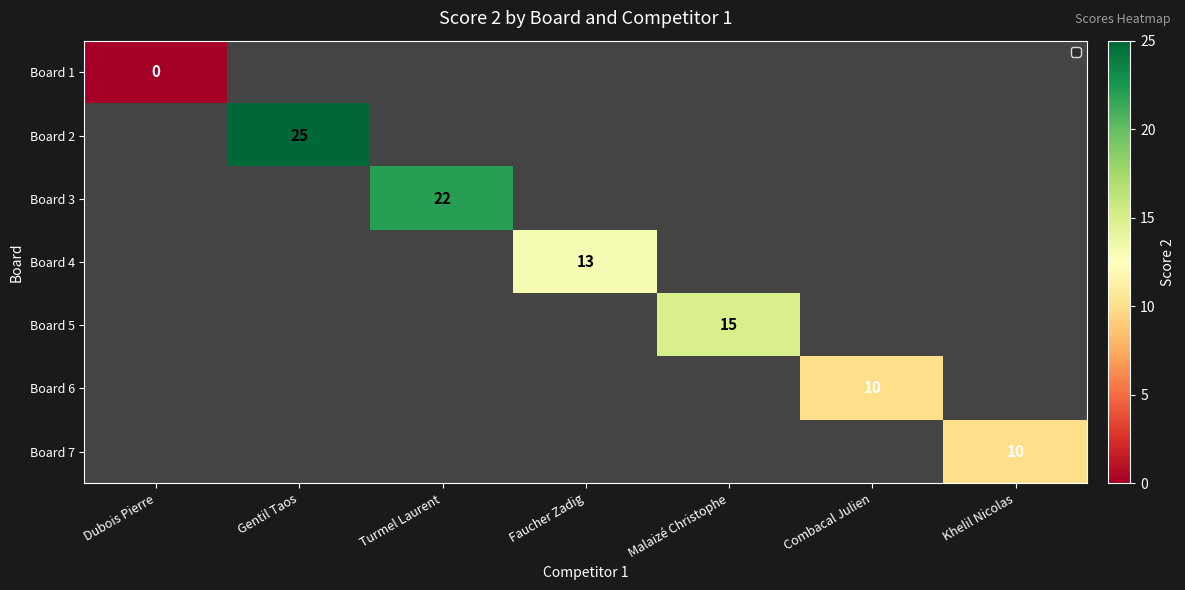

How many distinct data groups are displayed?

7